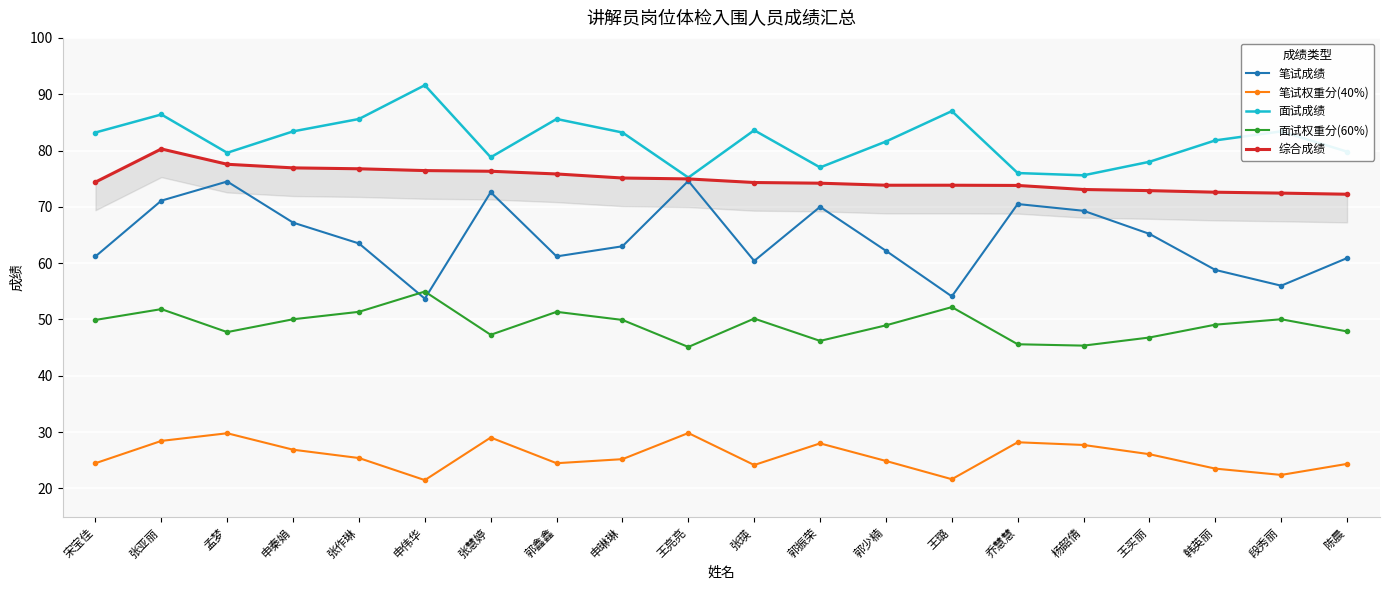

Is this an area chart (filled region under the line)?

No